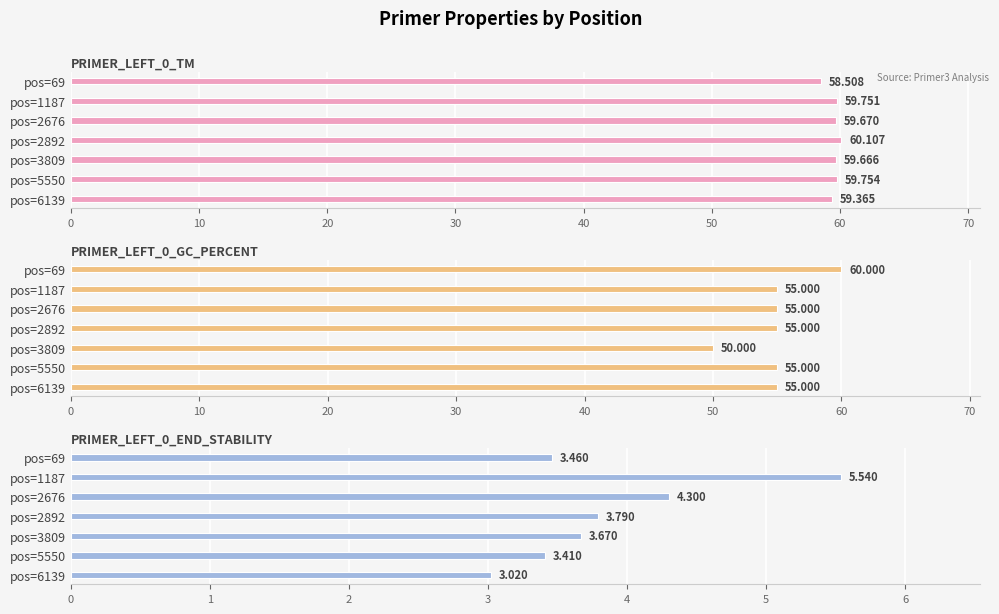

Which series changed the most between pos=69 and pos=2676?

PRIMER_LEFT_0_GC_PERCENT